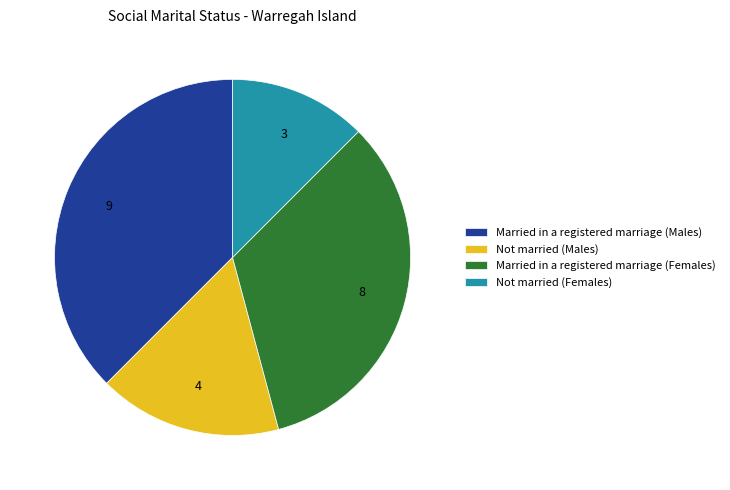

How many segments does this pie chart have?

4